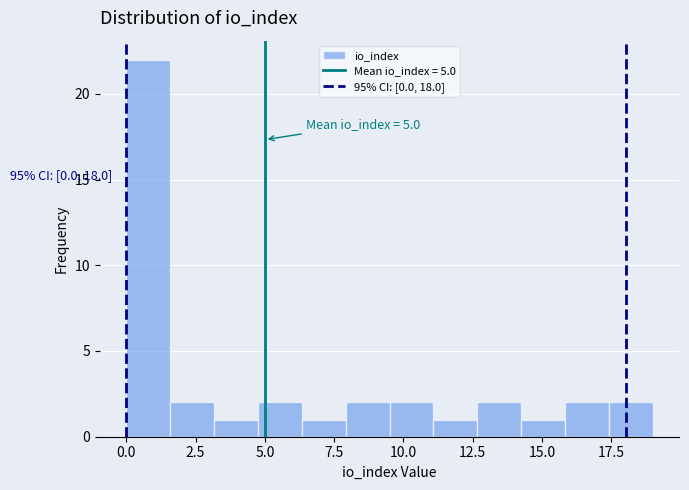

Read against the x-axis, roughly where is the centre of the tallest bar?

1.0